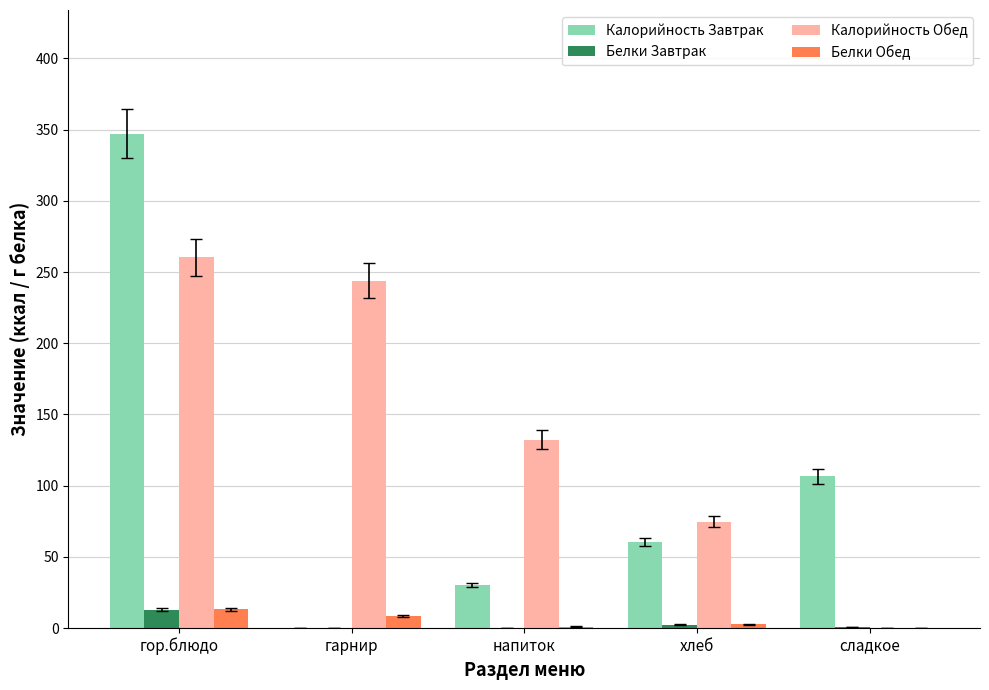

Are the bars grouped side by side (vs. stacked)?

Yes